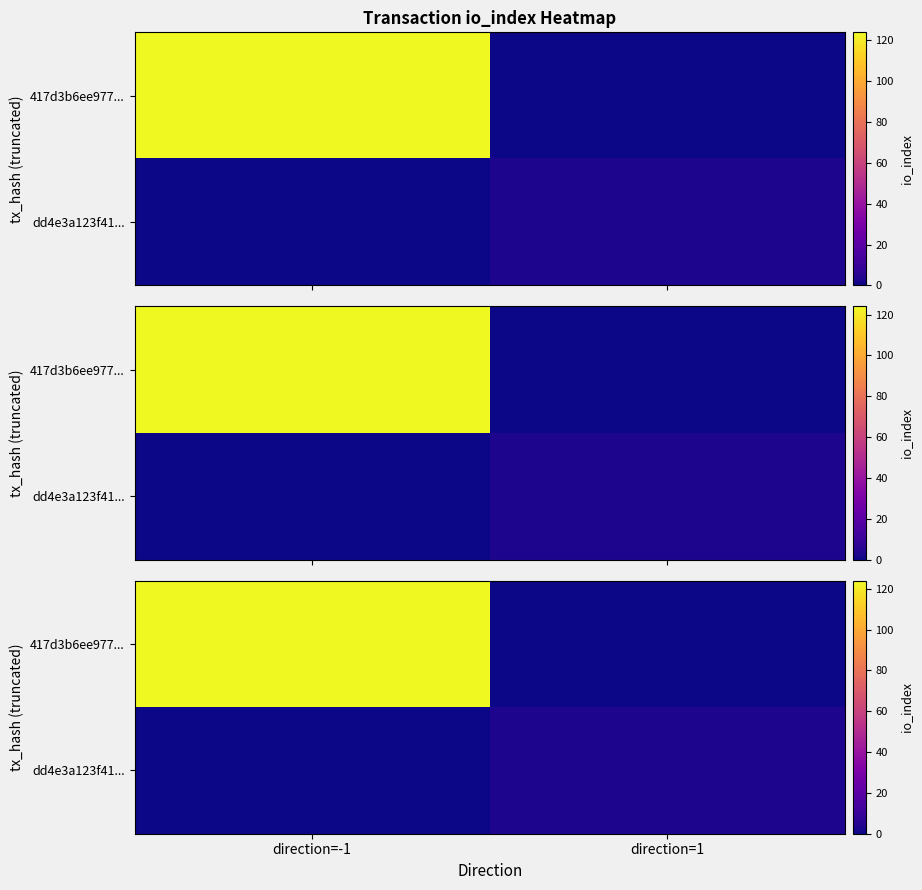

True or false: dd4e3a123f41... has a value of 1 at direction=1.

False